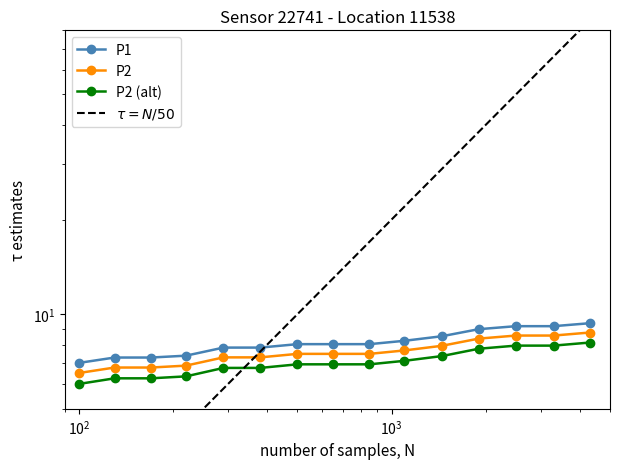

Is the value of $\tau = N/50$ at 7 greater than the value of P1 at $\mathdefault{10^{3}}$?

Yes